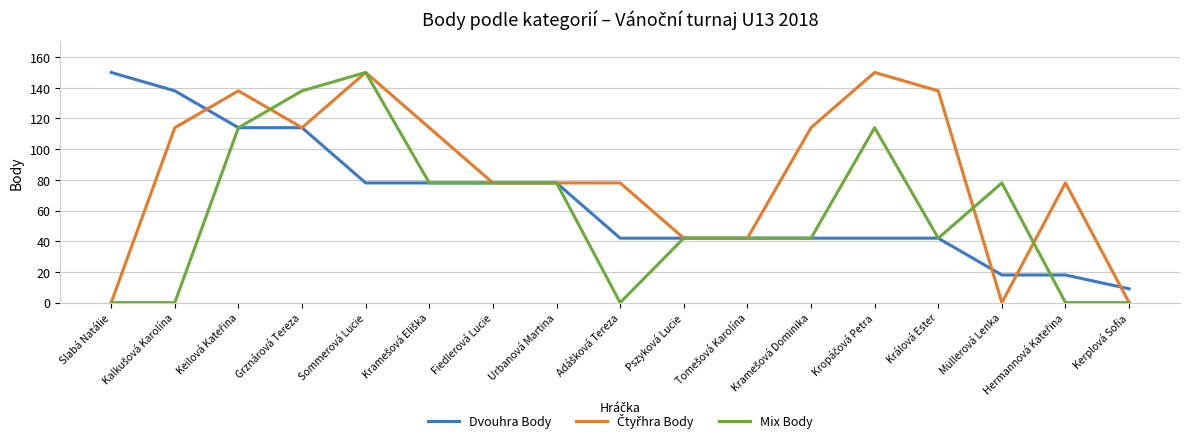

Between Slabá Natálie and Müllerová Lenka, which series saw the biggest shift?

Dvouhra Body